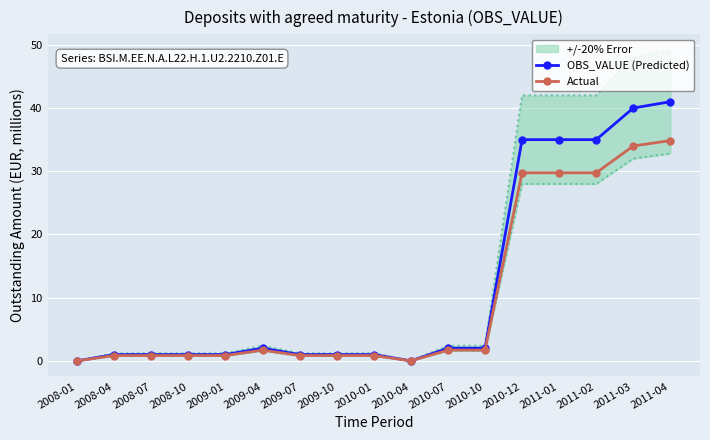

Reading right to left, extract all data points from this chart.

OBS_VALUE (Predicted): 2011-04=41.0	2011-03=40.0	2011-02=35.0	2011-01=35.0	2010-12=35.0	2010-10=2.0	2010-07=2.0	2010-04=0.0	2010-01=1.0	2009-10=1.0	2009-07=1.0	2009-04=2.0	2009-01=1.0	2008-10=1.0	2008-07=1.0	2008-04=1.0	2008-01=0.0
Actual: 2011-04=34.9	2011-03=34.0	2011-02=29.8	2011-01=29.8	2010-12=29.8	2010-10=1.7	2010-07=1.7	2010-04=0.0	2010-01=0.8	2009-10=0.8	2009-07=0.8	2009-04=1.7	2009-01=0.8	2008-10=0.8	2008-07=0.8	2008-04=0.8	2008-01=0.0